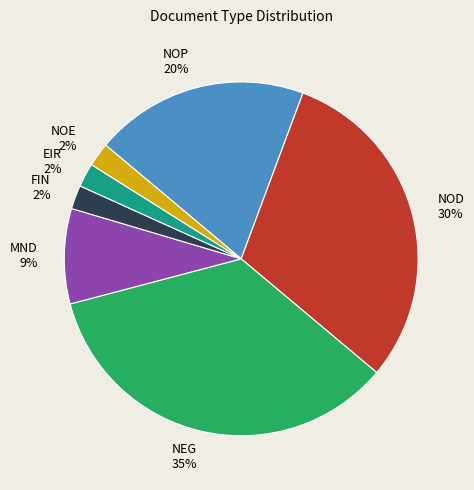

Is it true that NEG is 35% of the pie?

True